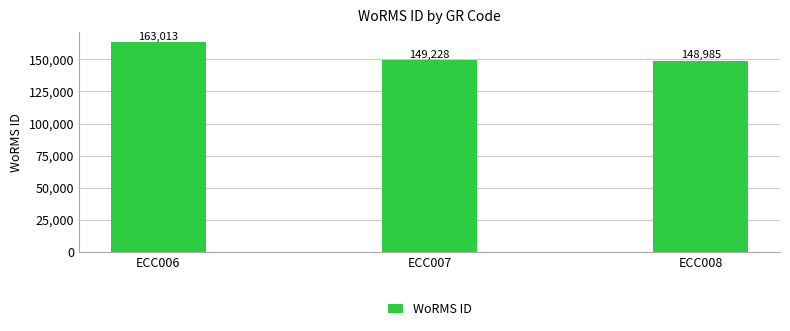

Rank the categories by value from lowest to highest.

ECC008, ECC007, ECC006